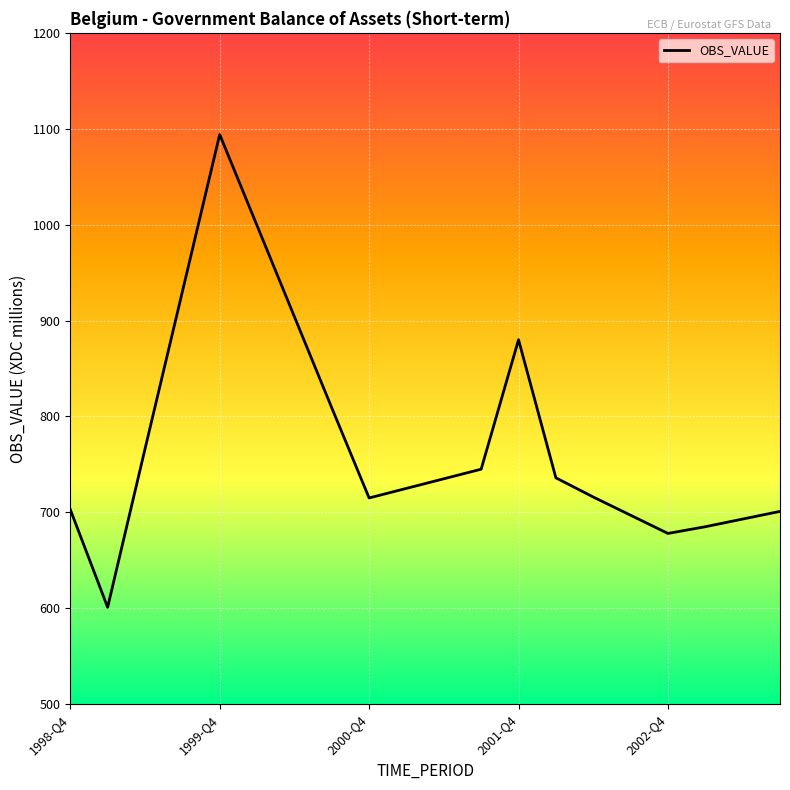

What is the smallest value displayed?

601